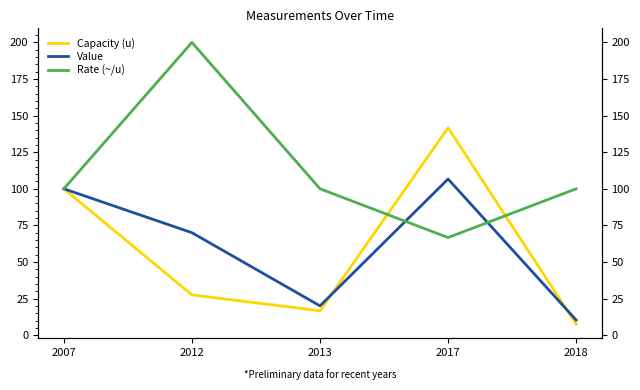

What is the difference between the Capacity (u) values at 2012 and 2018?

20.0